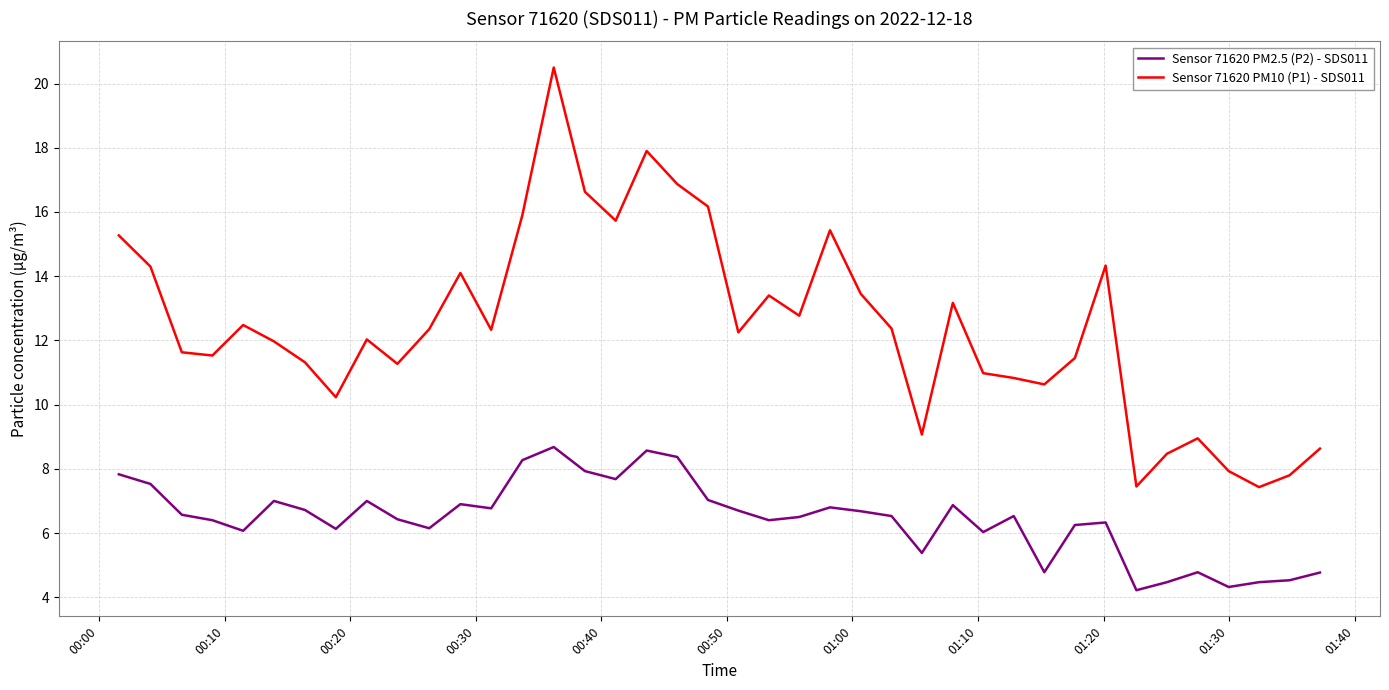

Which series has the largest range (max minus min)?

Sensor 71620 PM10 (P1) - SDS011